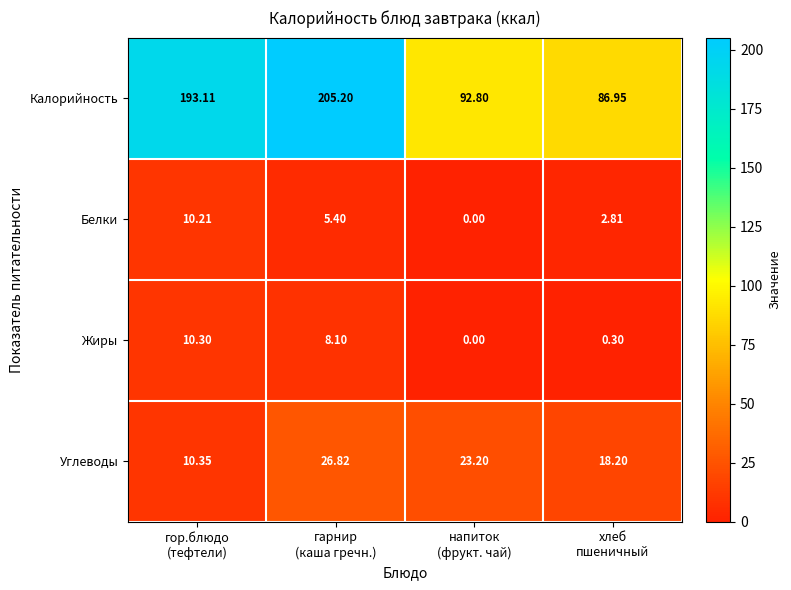

How many series are shown in this chart?

4